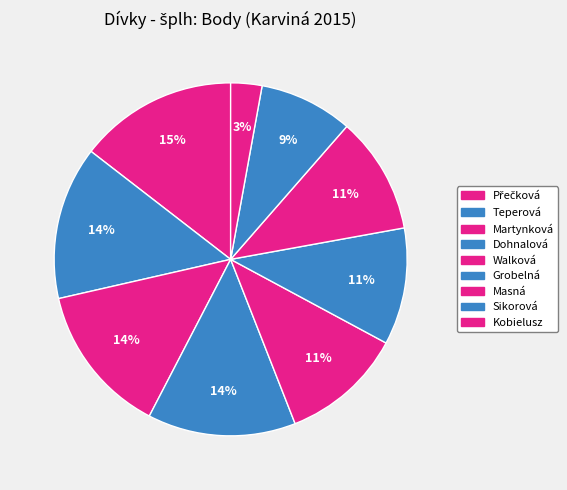

Count the number of slices in the pie.

9